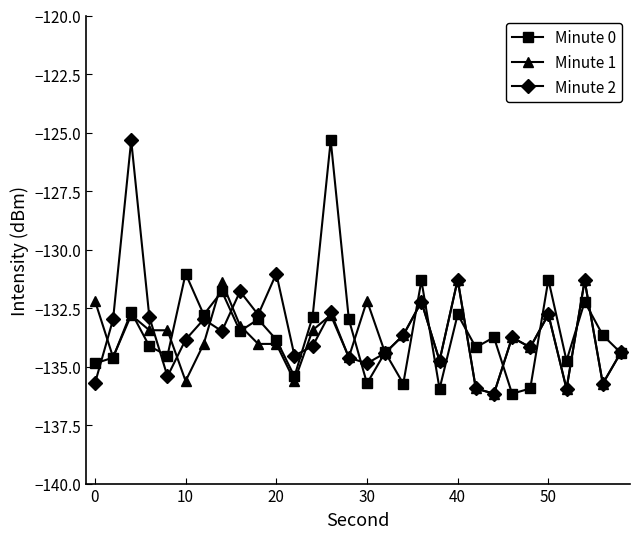

True or false: Minute 0 has more than 0 interior local peaks.

True